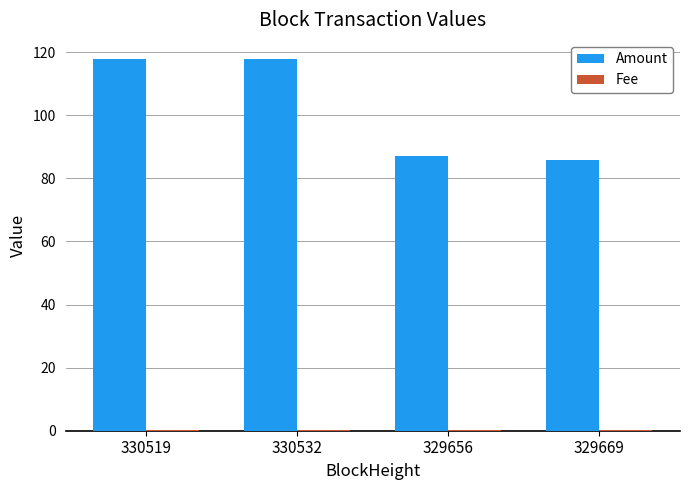

What is the average value of the Amount series?

102.2